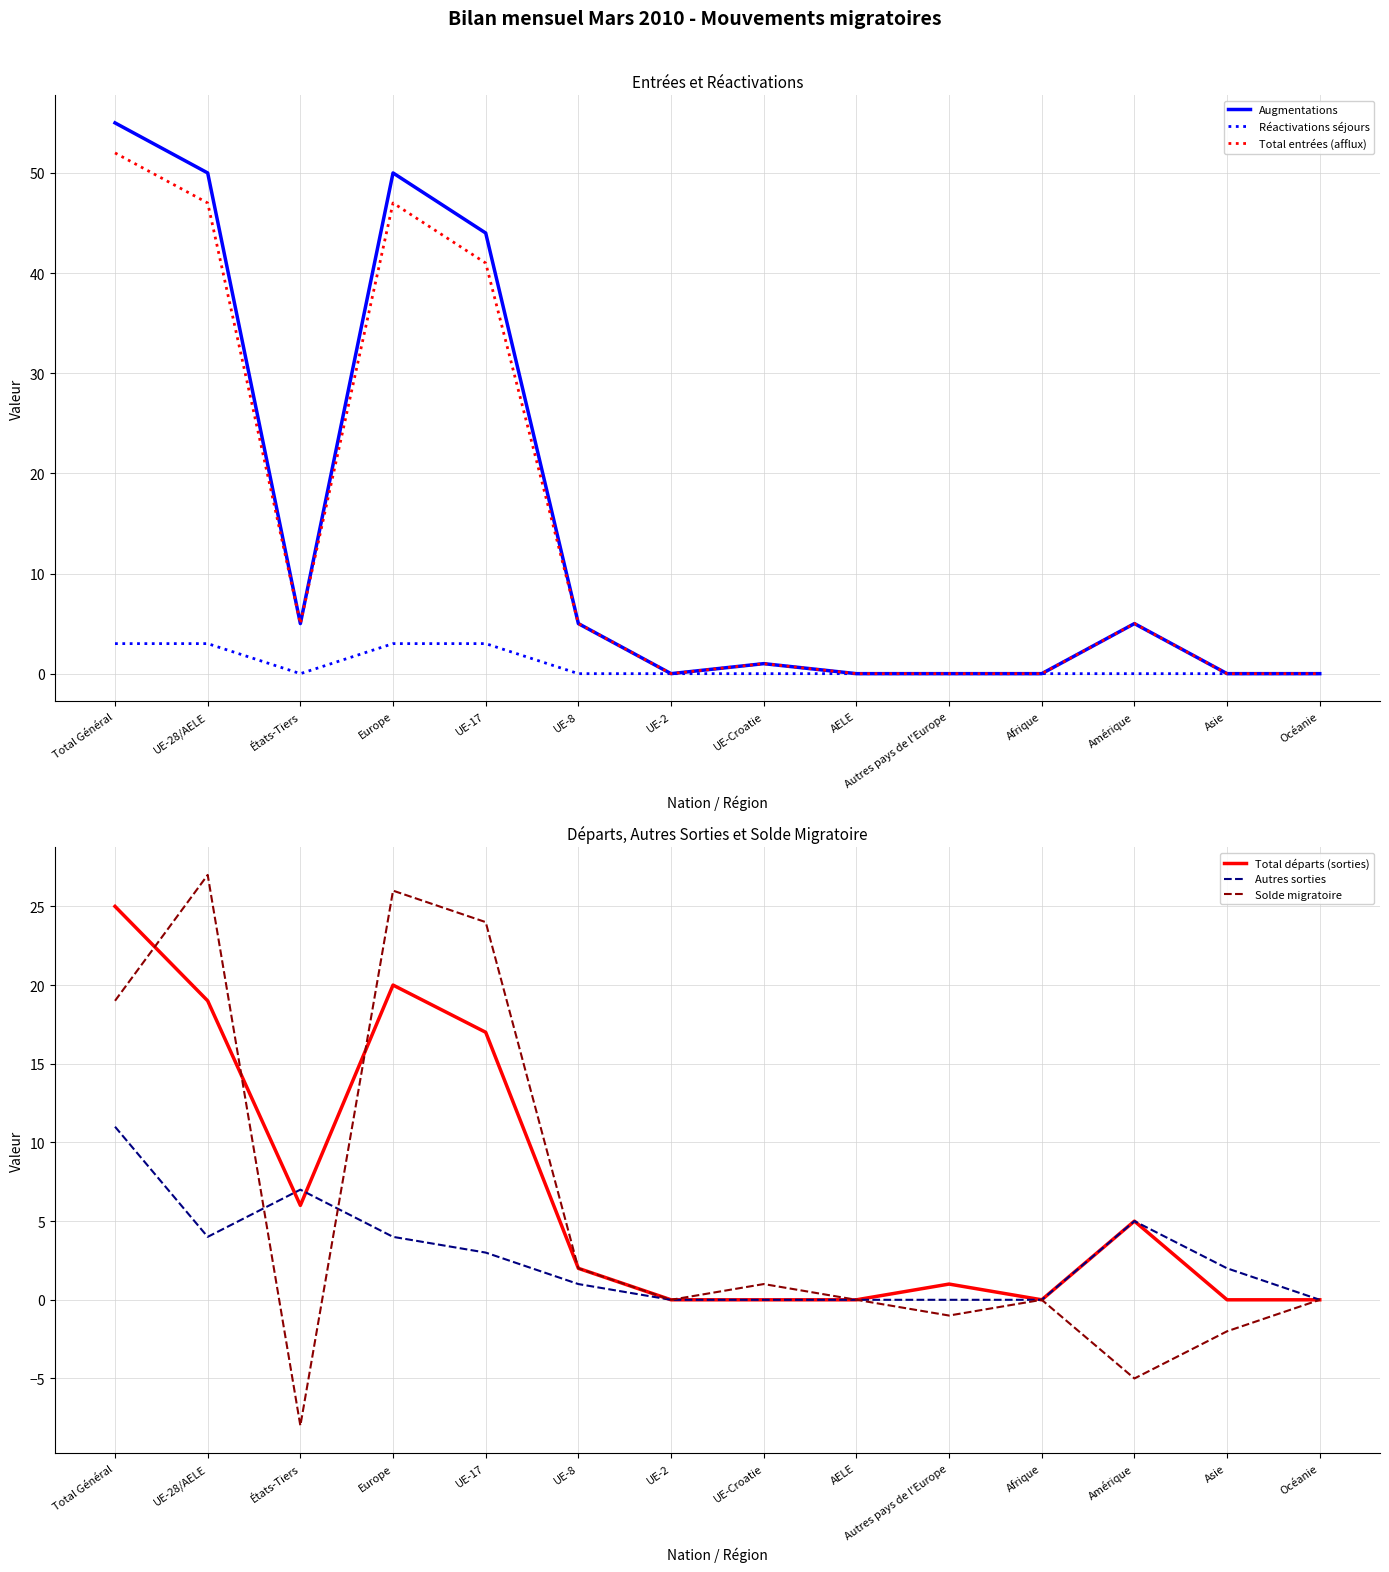

Reading left to right, list all the values displayed in this chart.

Augmentations: 55	50	5	50	44	5	0	1	0	0	0	5	0	0
Réactivations séjours: 3	3	0	3	3	0	0	0	0	0	0	0	0	0
Total entrées (afflux): 52	47	5	47	41	5	0	1	0	0	0	5	0	0
Total départs (sorties): 25	19	6	20	17	2	0	0	0	1	0	5	0	0
Autres sorties: 11	4	7	4	3	1	0	0	0	0	0	5	2	0
Solde migratoire: 19	27	-8	26	24	2	0	1	0	-1	0	-5	-2	0